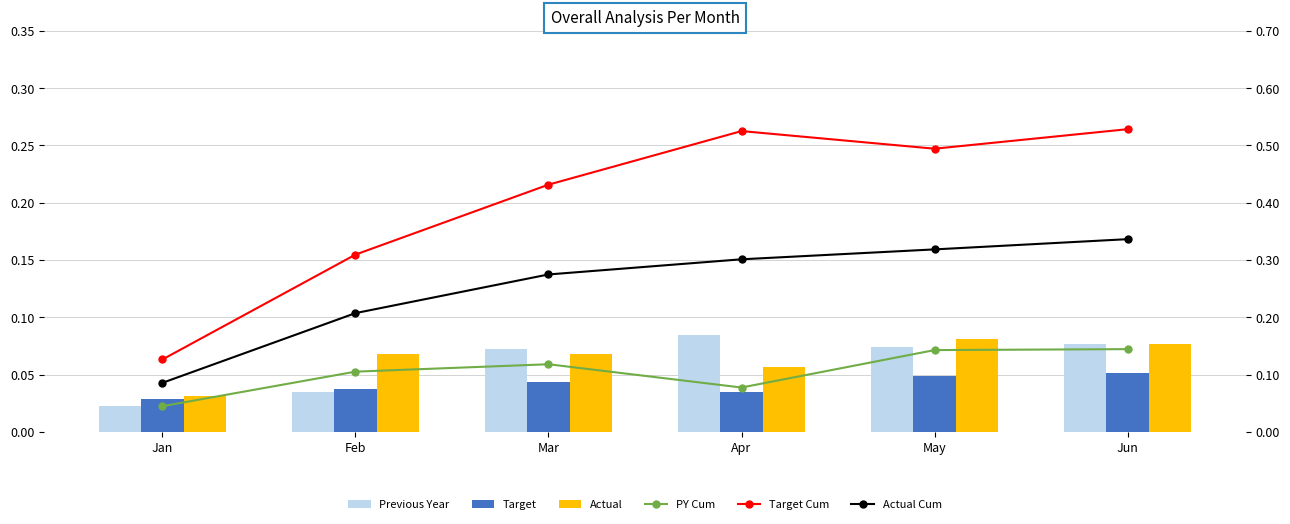

What are all the series names shown in the legend?

Previous Year, Target, Actual, PY Cum, Target Cum, Actual Cum